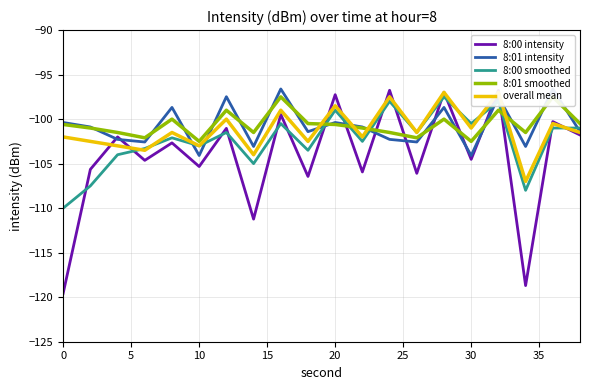

After their last crossing, which series has the higher values: 8:00 smoothed or 8:00 intensity?

8:00 smoothed